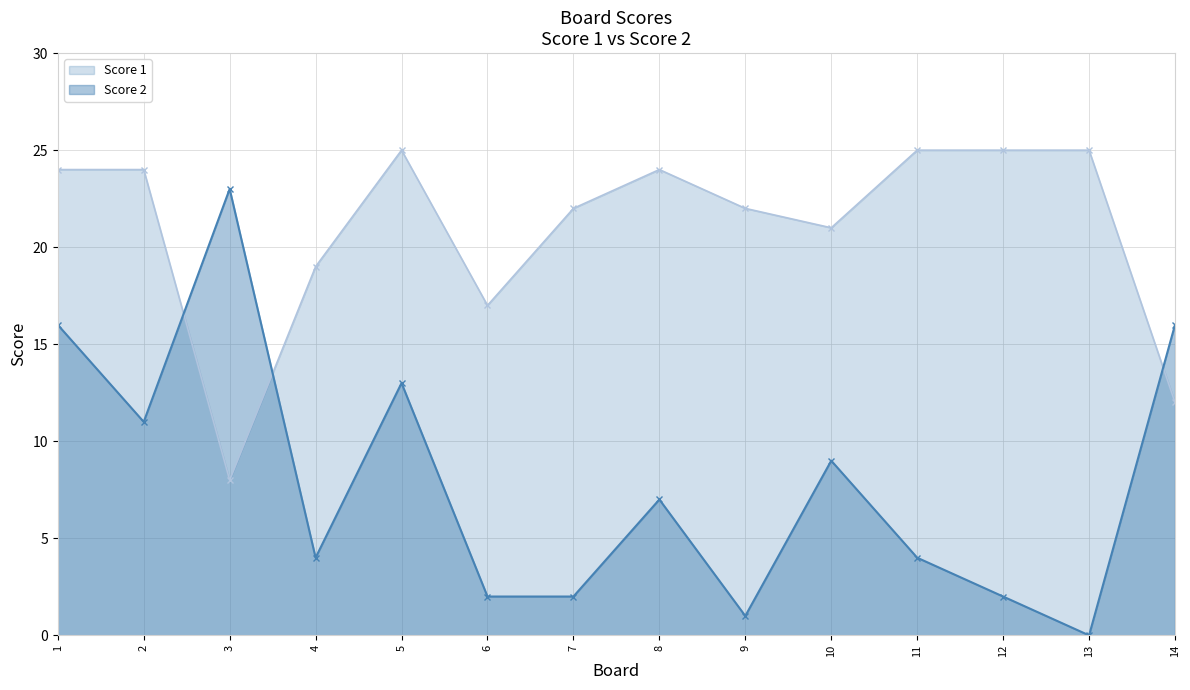

After their last crossing, which series has the higher values: Score 1 or Score 2?

Score 2